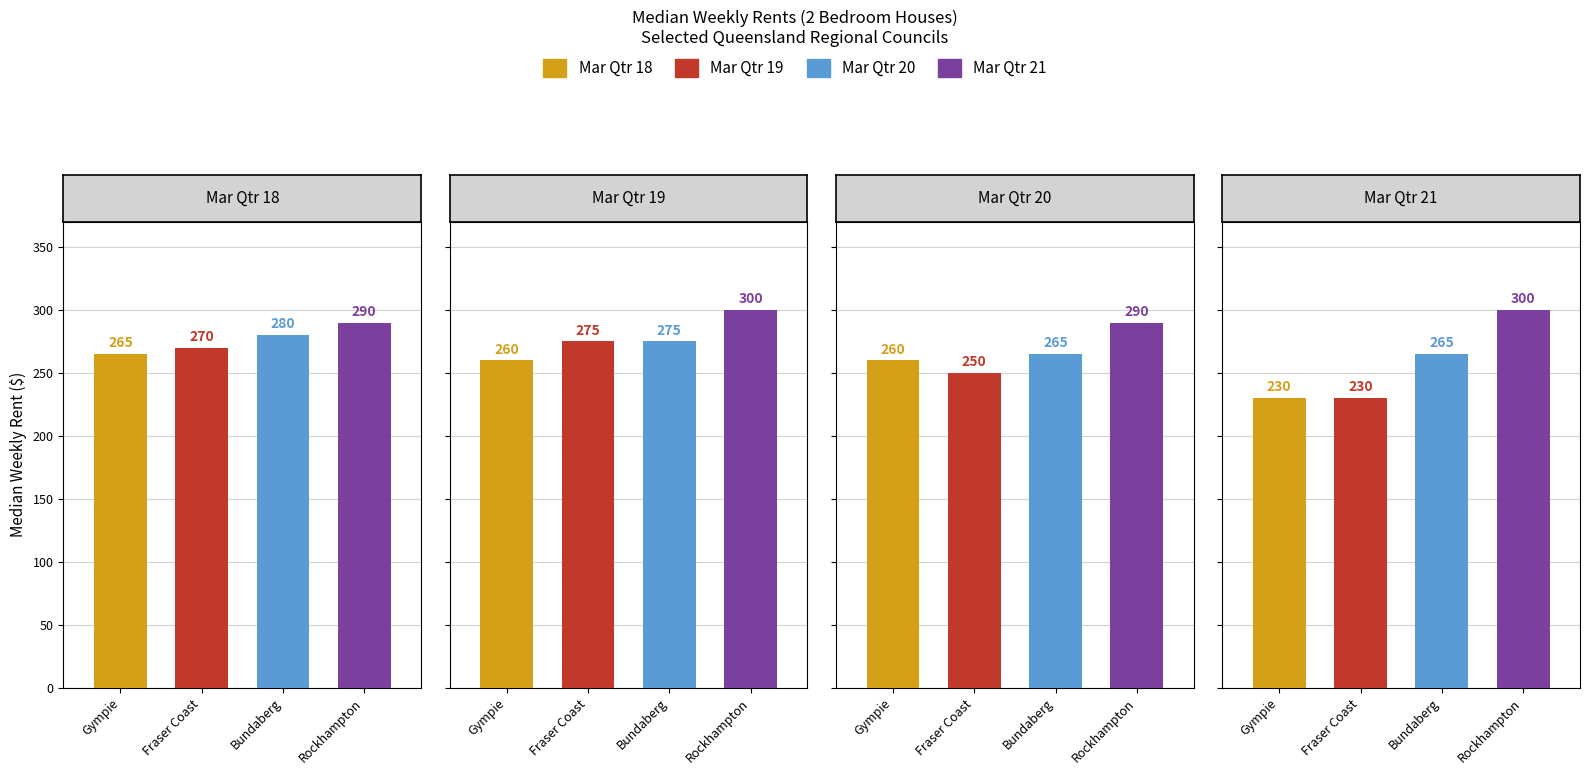

What is the total value across all series at Mar Qtr 18?

1105